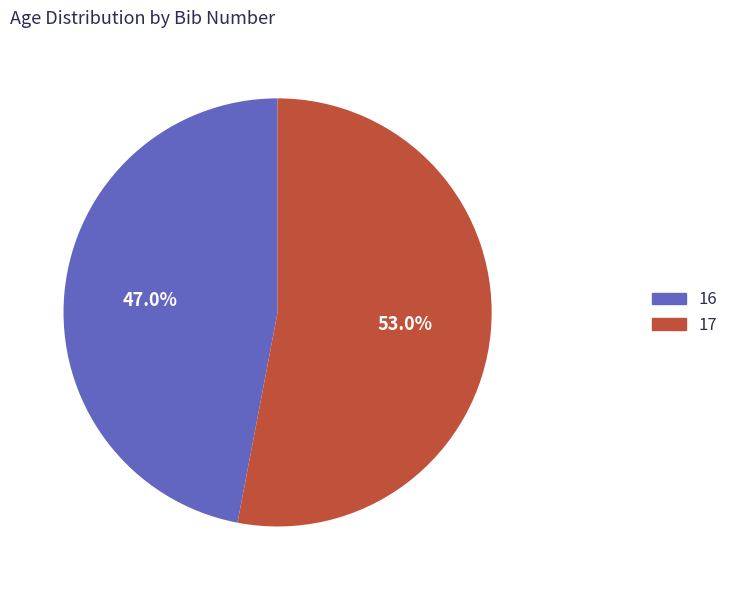

Approximately how many times larger is the value at 16 compared to 17?

0.9